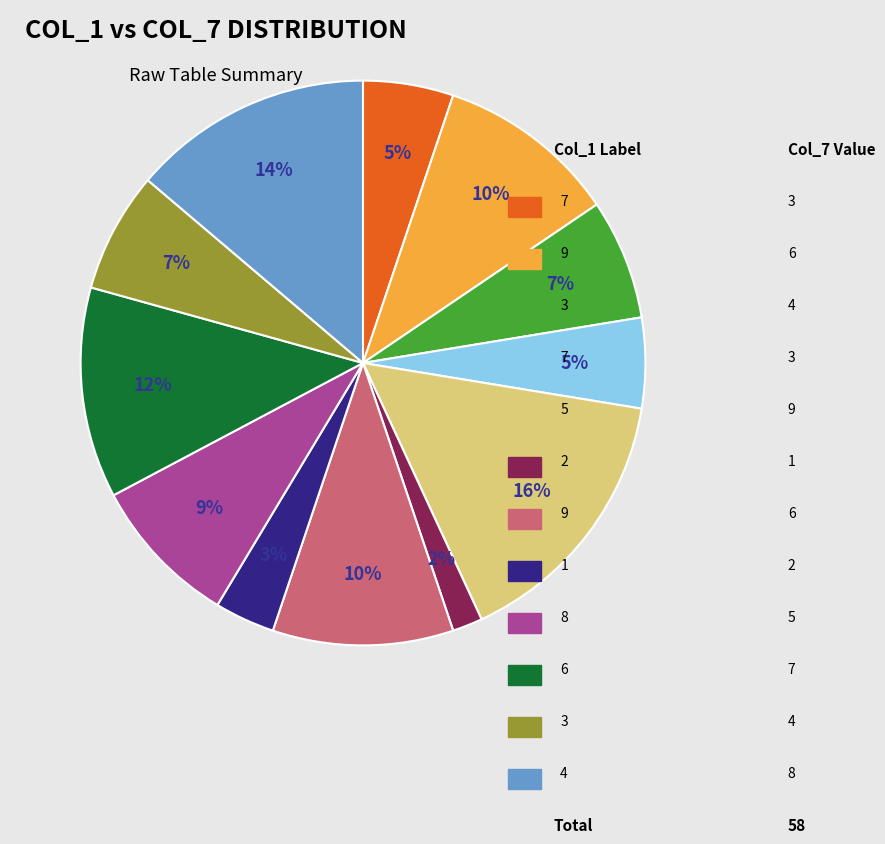

To the nearest percent, what is the average slice percentage?

8%